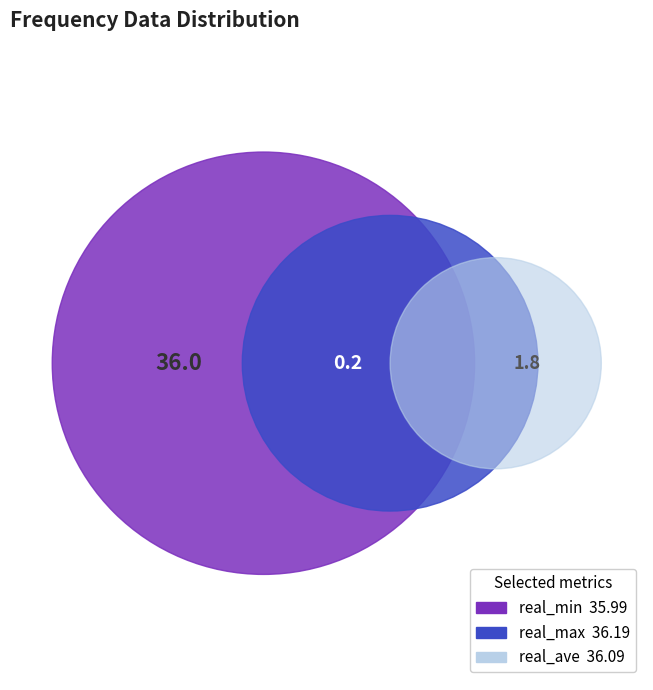

The 31 slice represents 1% of the pie. True or false?

False